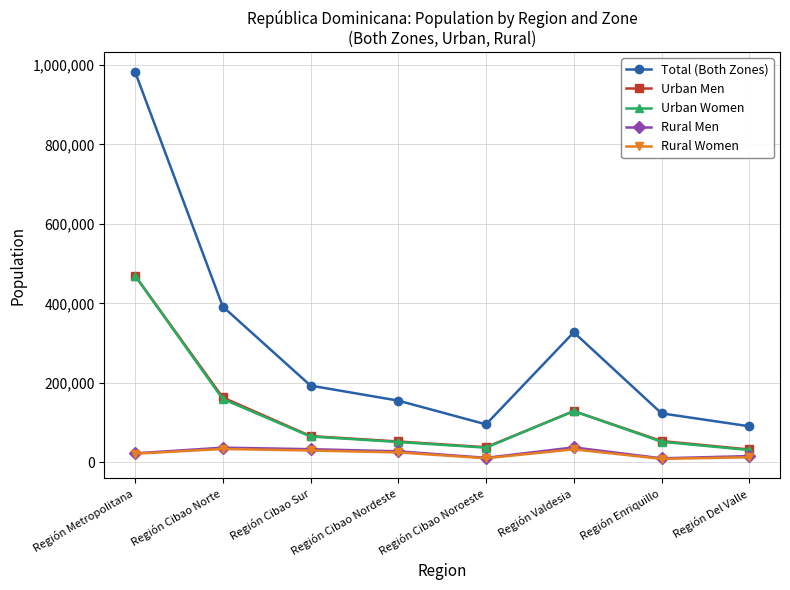

What is the label of the 4th point from the left?

Región Cibao Nordeste